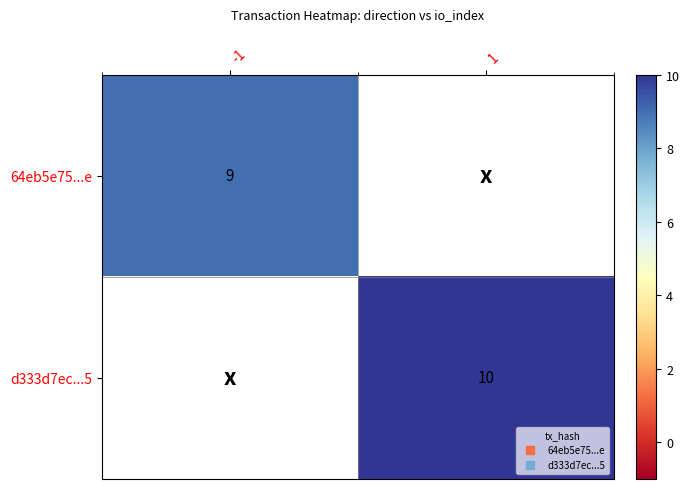

List the labels in order of 64eb5e75...e value, largest first.

-1, 1